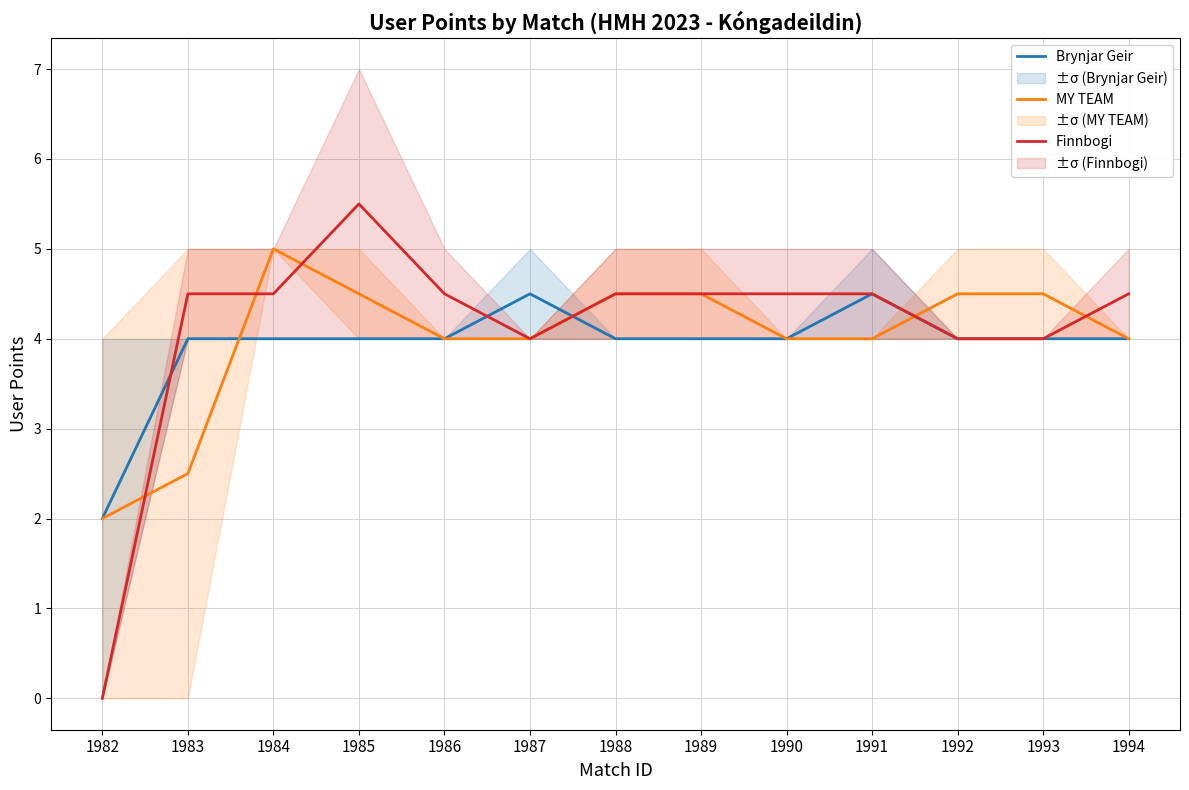

Is it true that Finnbogi equals 1.0 at 1986?

False